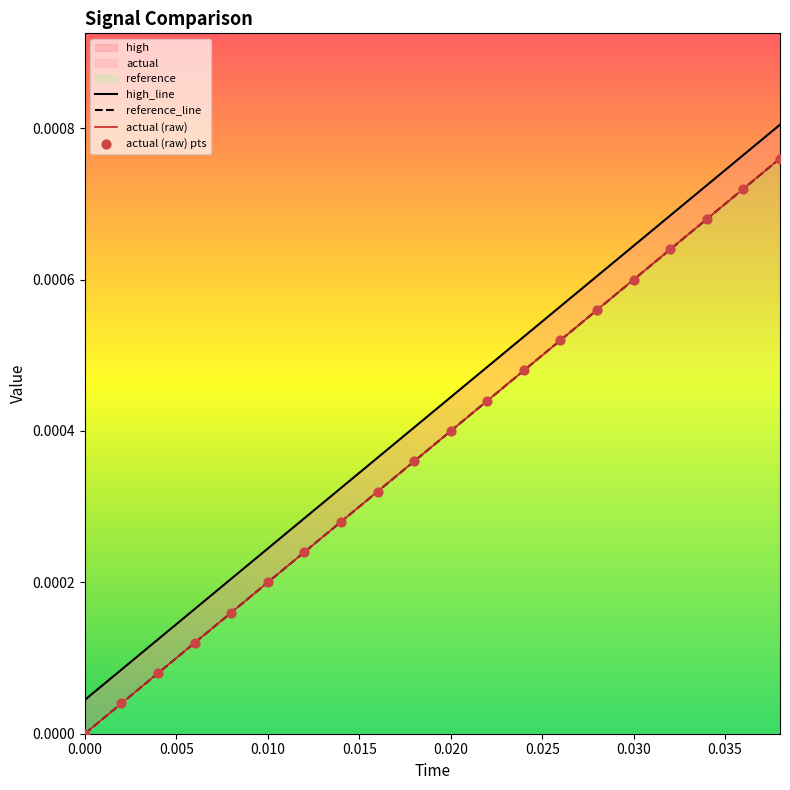

Is the value of reference_line at 0.000 greater than the value of high_line at 11?

No